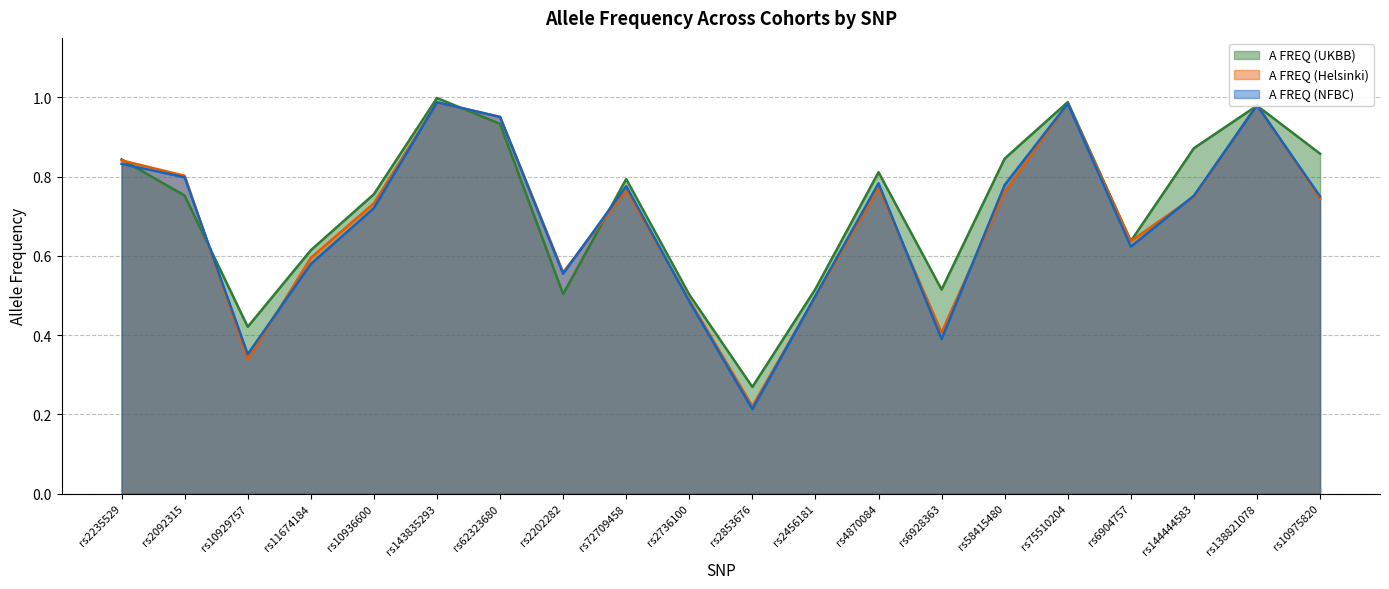

Reading left to right, list all the values displayed in this chart.

A FREQ (UKBB): 0.8	0.8	0.4	0.6	0.8	1.0	0.9	0.5	0.8	0.5	0.3	0.5	0.8	0.5	0.8	1.0	0.6	0.9	1.0	0.9
A FREQ (Helsinki): 0.8	0.8	0.3	0.6	0.7	1.0	1.0	0.6	0.8	0.5	0.2	0.5	0.8	0.4	0.8	1.0	0.6	0.7	1.0	0.7
A FREQ (NFBC): 0.8	0.8	0.4	0.6	0.7	1.0	1.0	0.6	0.8	0.5	0.2	0.5	0.8	0.4	0.8	1.0	0.6	0.8	1.0	0.7